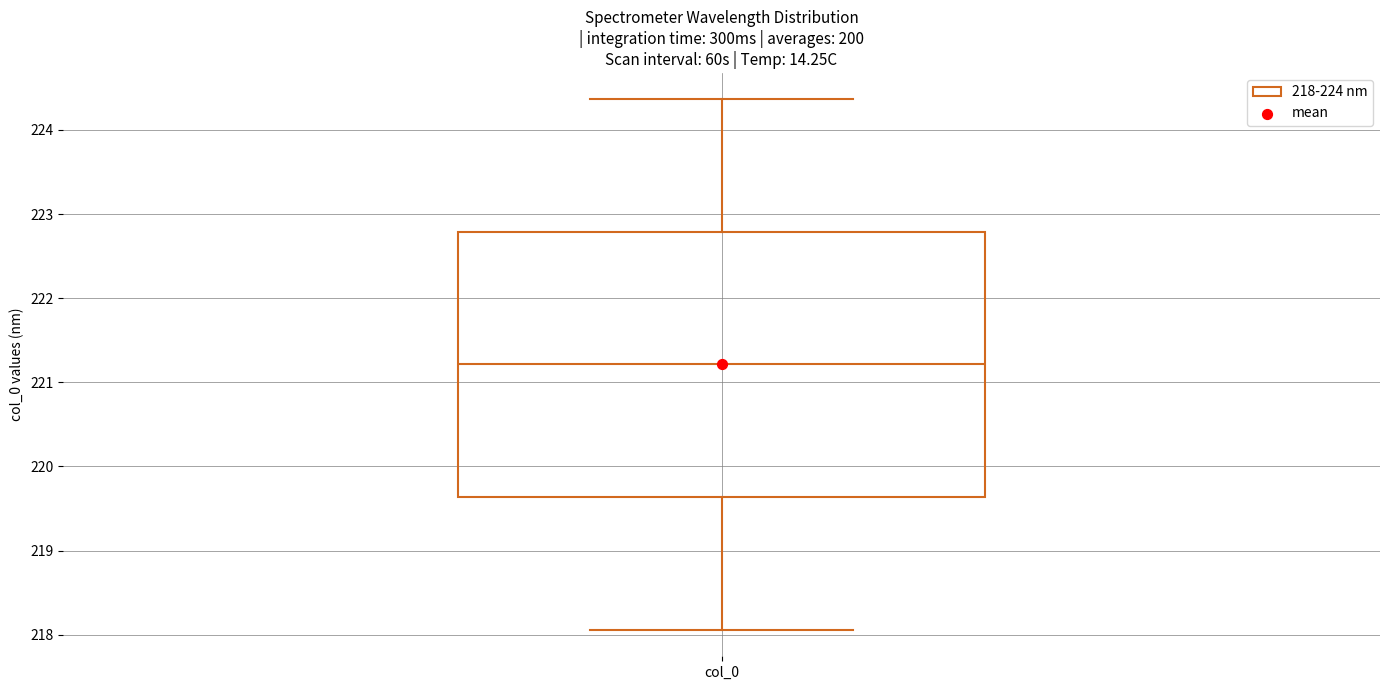

Where is the lower edge of the box for col_0 on the y-axis? The values are not printed on the chart, so give them approximately, as read against the axis.

219.6